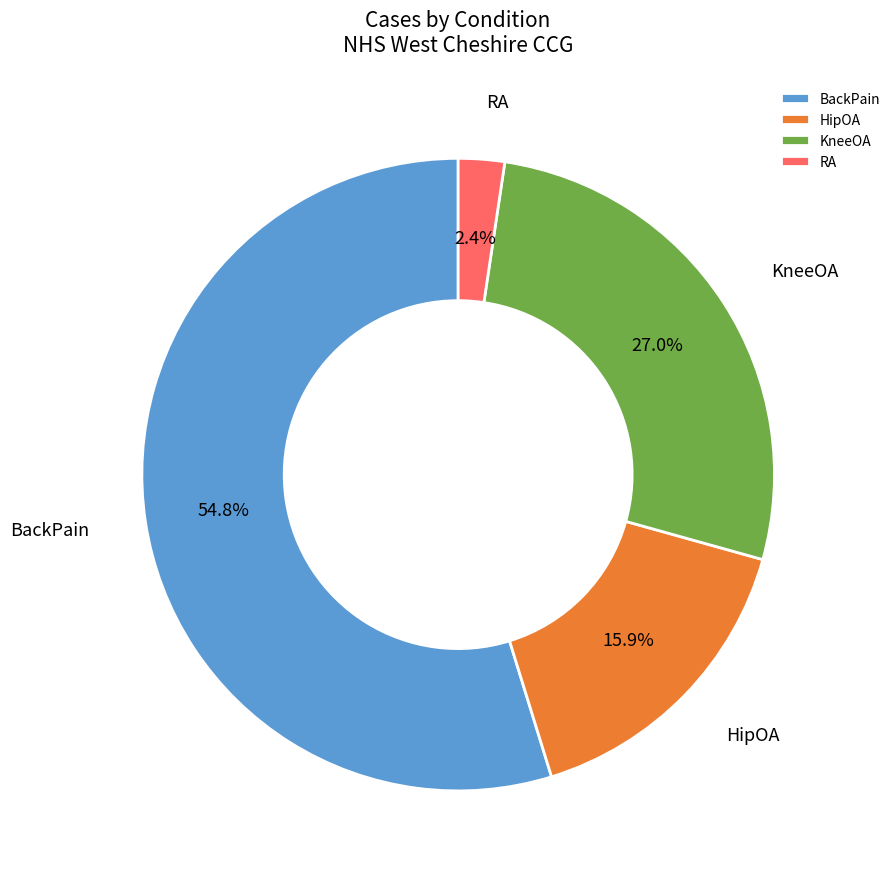

Between KneeOA and BackPain, which is larger?

BackPain